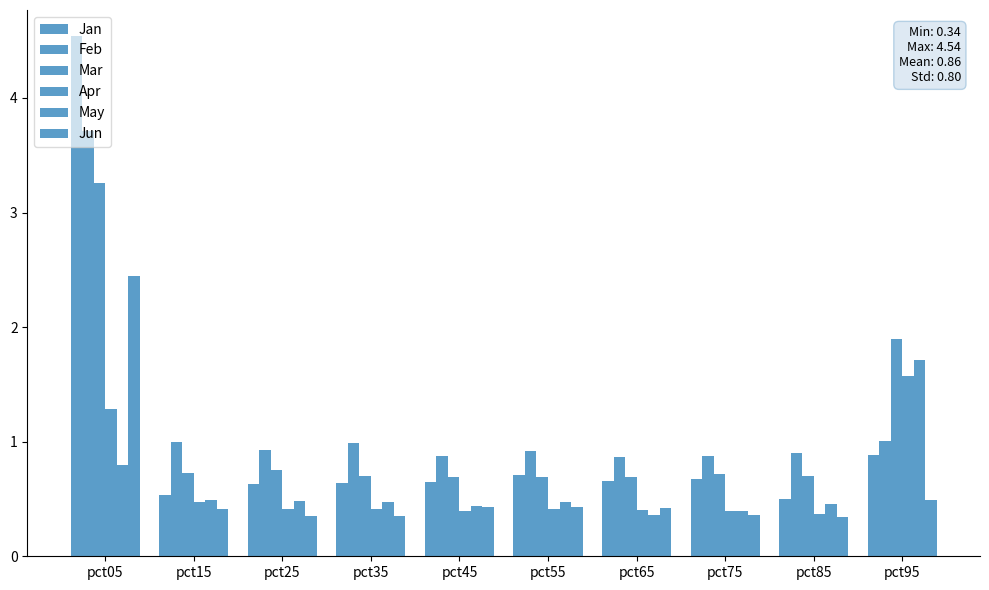

Are the bars horizontal?

No